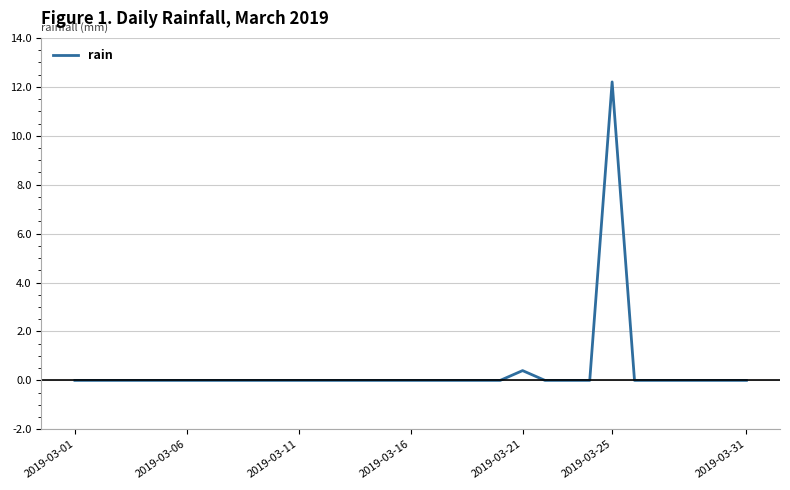

What is the difference between the maximum and minimum values?

12.2